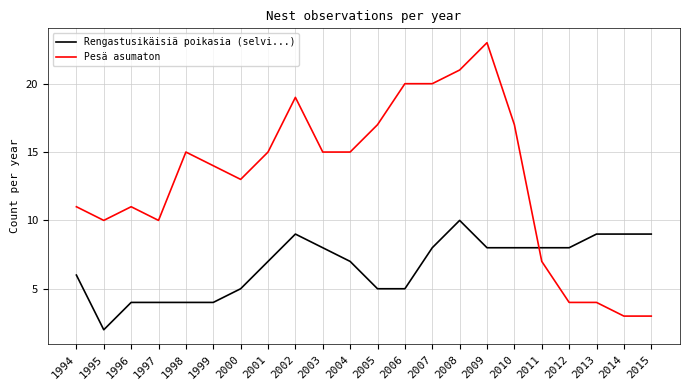

At how many categories does at least one series exceed 5?

22